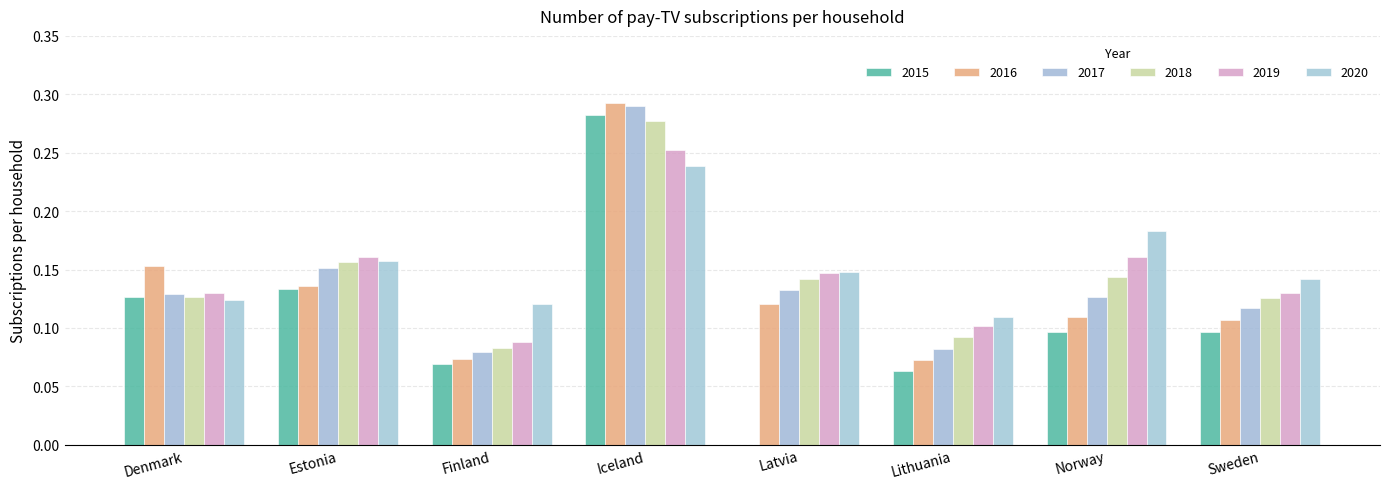

Which series changed the most between Estonia and Lithuania?

2015